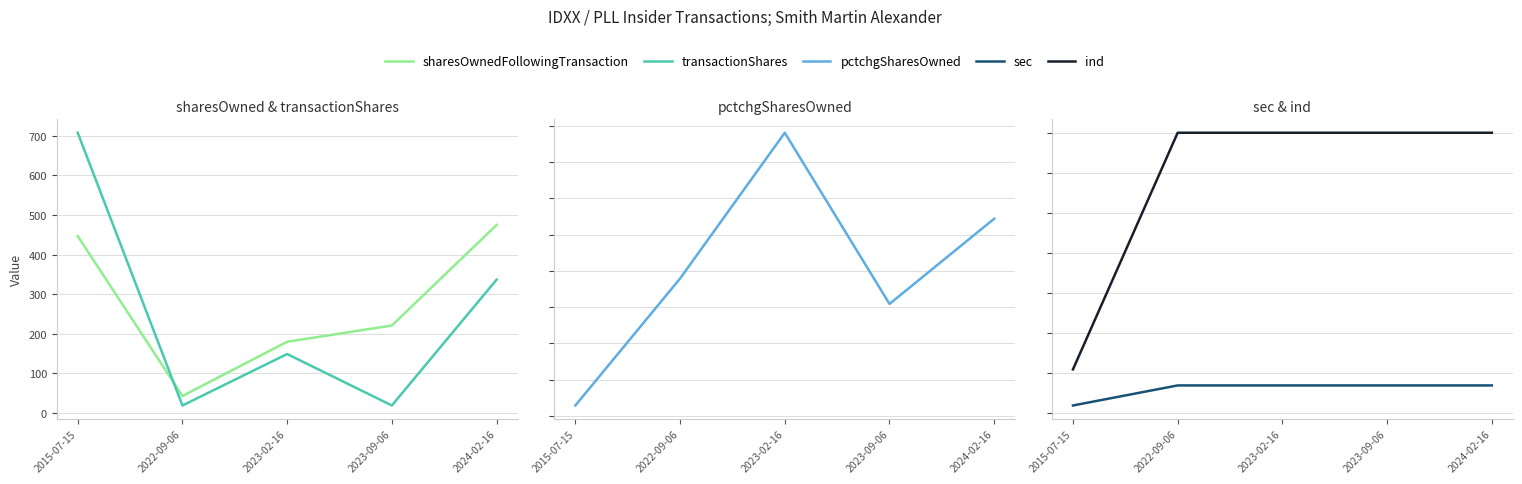

Reading left to right, what are all the values shown in this chart?

sharesOwnedFollowingTransaction: 2015-07-15=447	2022-09-06=43	2023-02-16=180	2023-09-06=221	2024-02-16=475
transactionShares: 2015-07-15=708	2022-09-06=19	2023-02-16=149	2023-09-06=19	2024-02-16=337
pctchgSharesOwned: 2015-07-15=-271	2022-09-06=79	2023-02-16=481	2023-09-06=9	2024-02-16=244
sec: 2015-07-15=12	2022-09-06=17	2023-02-16=17	2023-09-06=17	2024-02-16=17
ind: 2015-07-15=21	2022-09-06=80	2023-02-16=80	2023-09-06=80	2024-02-16=80